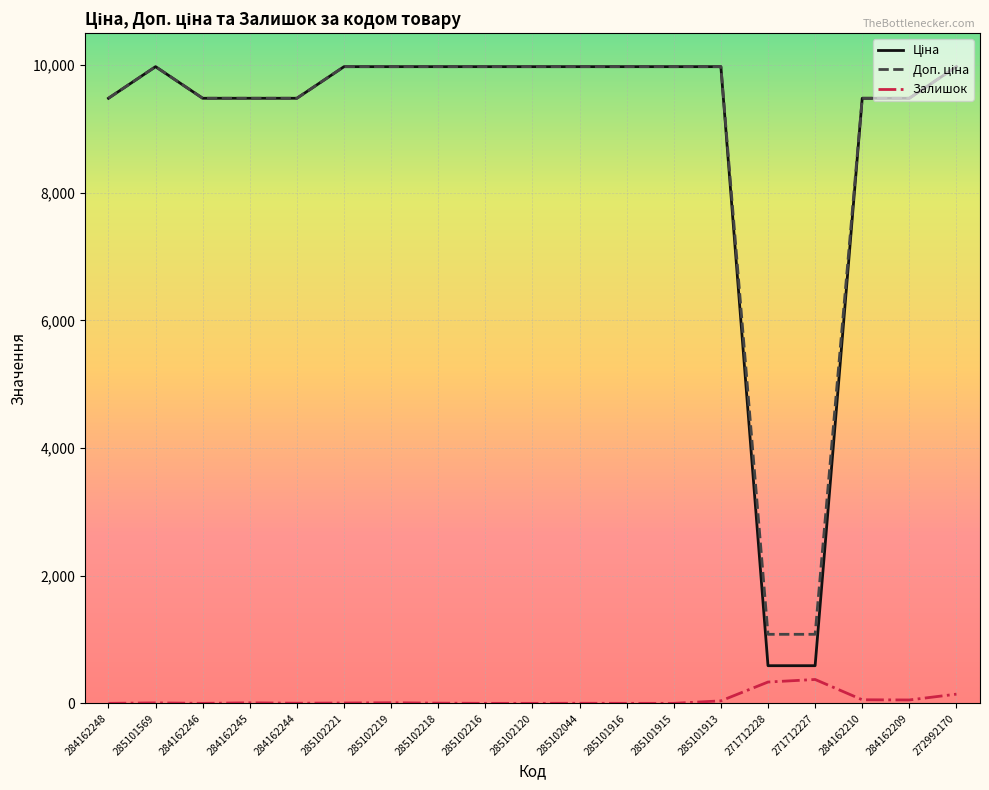

What is the highest value of the Залишок series?

374.0